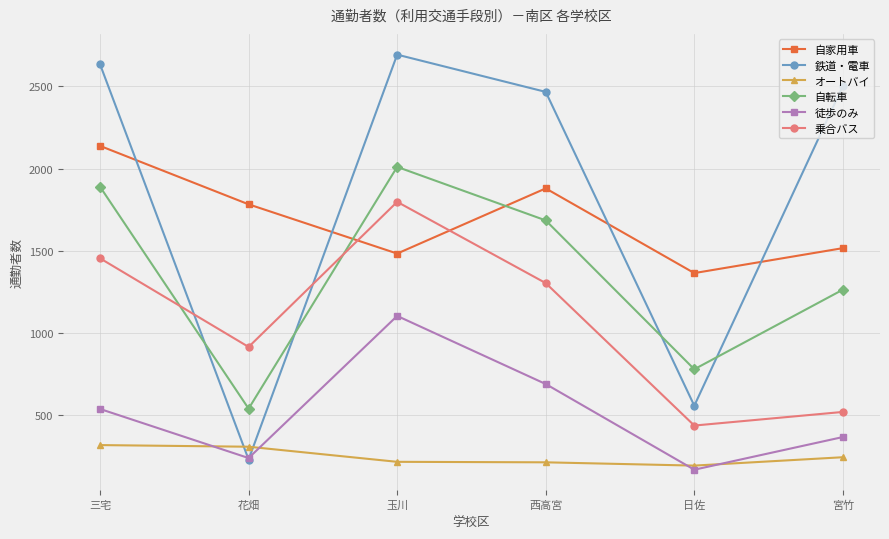

How many interior local valleys does the 鉄道・電車 series have?

2